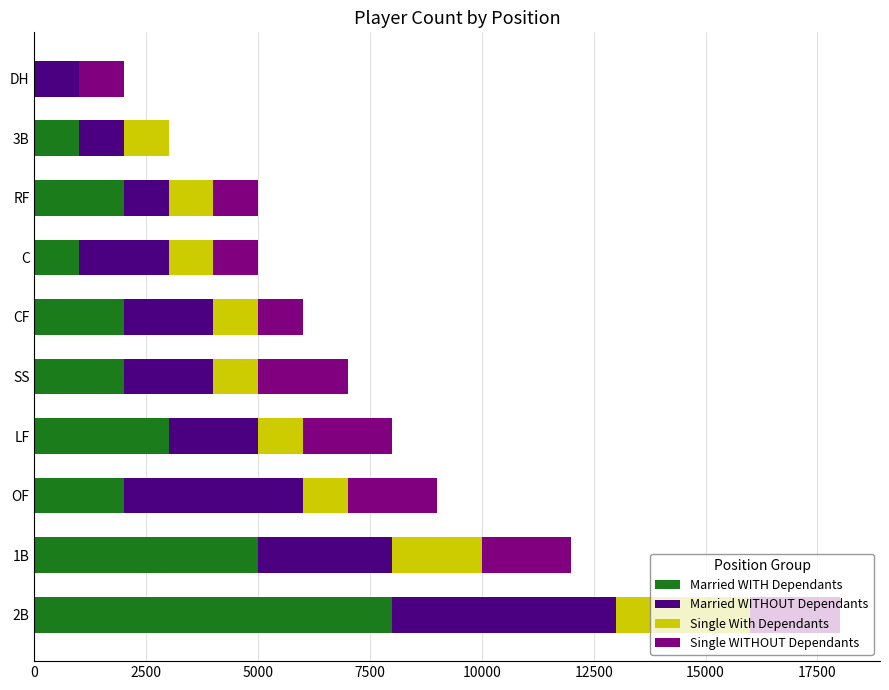

How many distinct data groups are displayed?

4